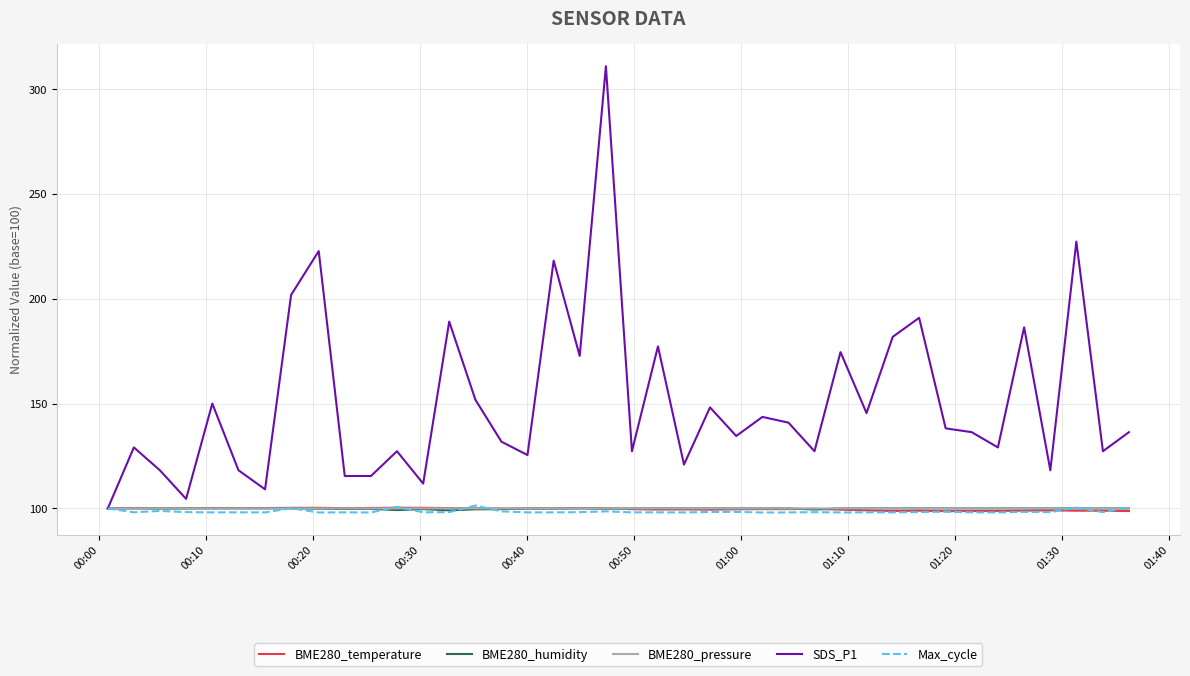

Which series has the largest total across all categories?

SDS_P1